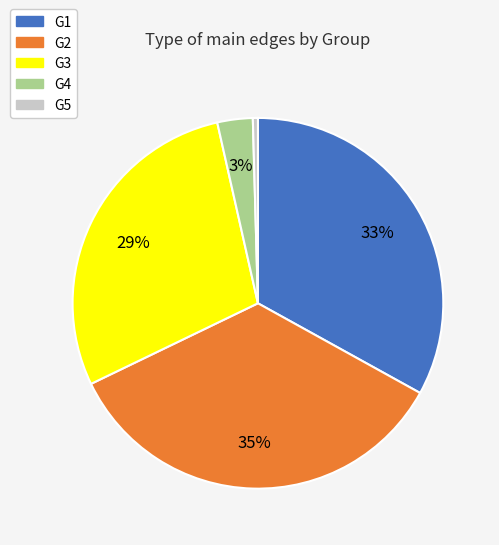

What is the smallest slice in the pie chart?

G5